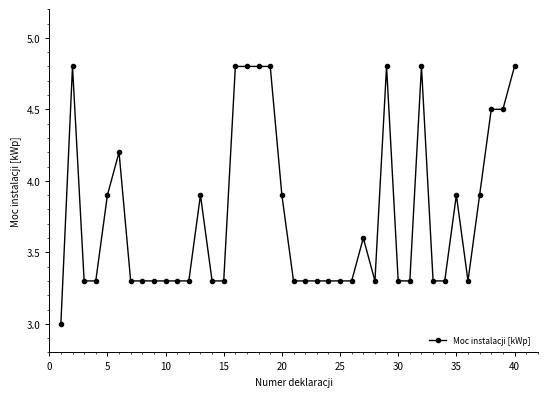

What is the maximum value shown in the chart?

4.8